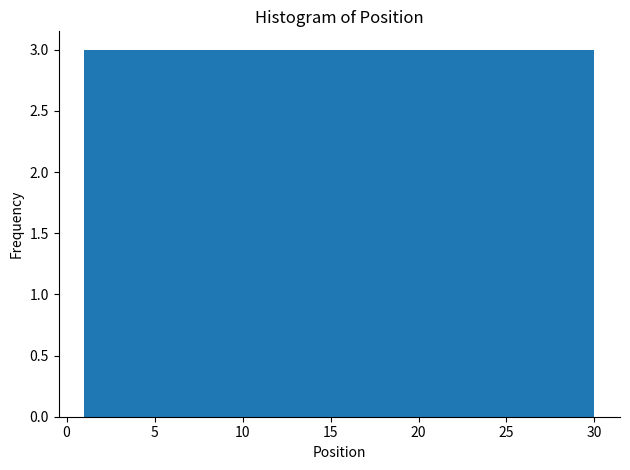

Reading left to right, list every bar in this chart as the range it spans on the x-axis followed by its height. Neither the bar edges nor the heights are printed on the chart, so give them approximately, as read against the axes.

1.0 to 3.9: 3
3.9 to 6.8: 3
6.8 to 9.7: 3
9.7 to 12.6: 3
12.6 to 15.5: 3
15.5 to 18.4: 3
18.4 to 21.3: 3
21.3 to 24.2: 3
24.2 to 27.1: 3
27.1 to 30.0: 3